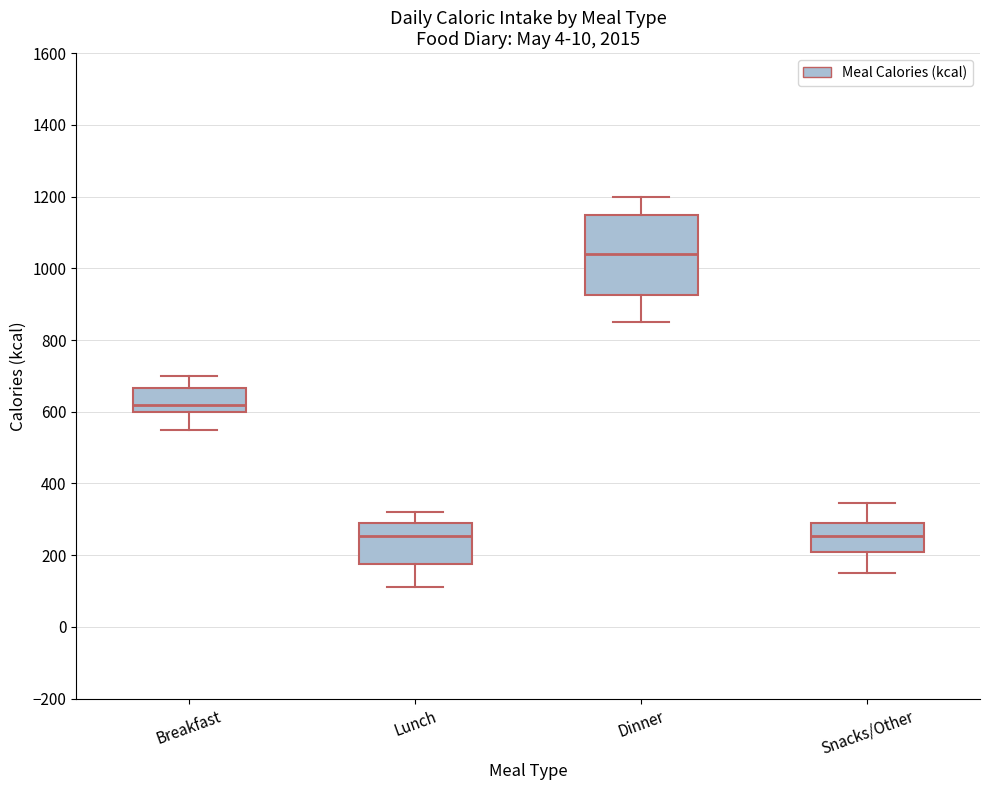

Comparing the boxes themselves (not the whiskers), which one is the tallest?

Dinner